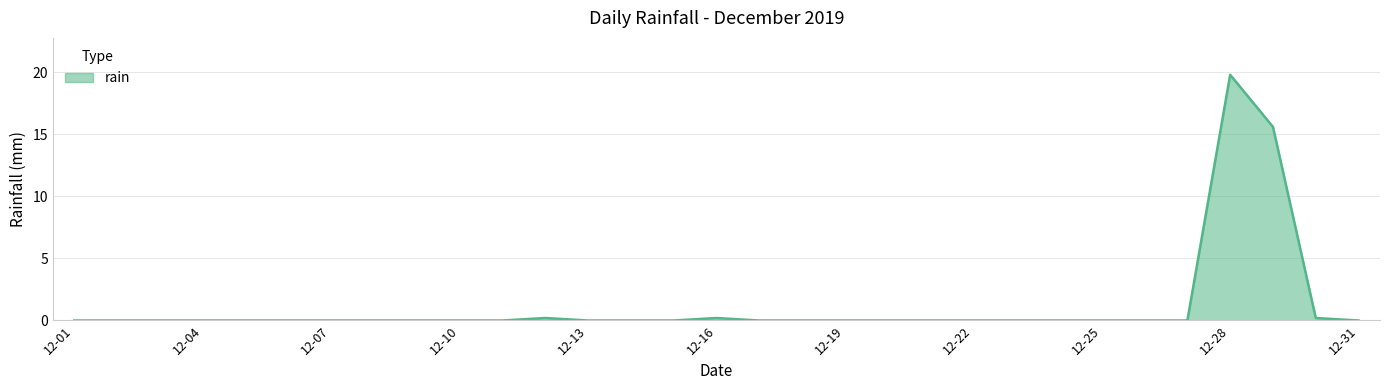

What is the maximum value shown in the chart?

19.8